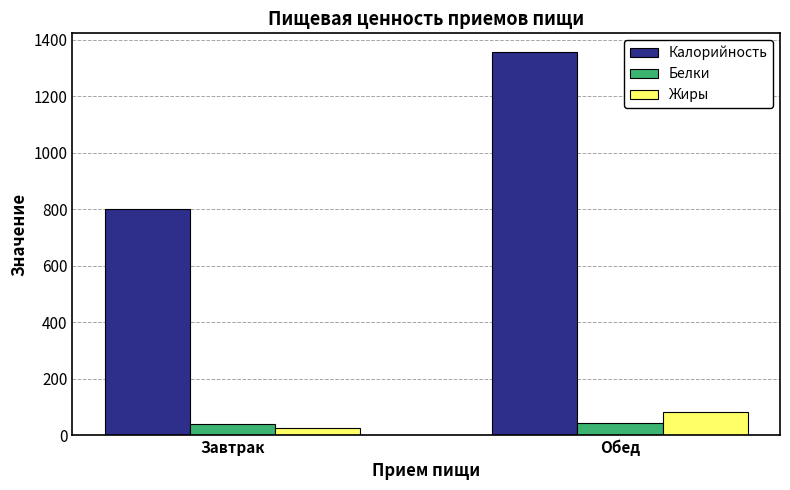

Which category has the highest value in the Жиры series?

Обед